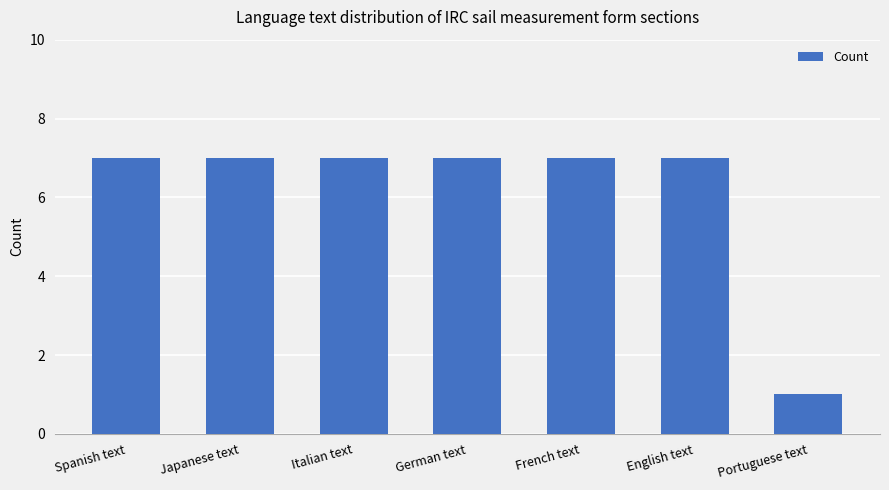

What is the sum of all values?

43